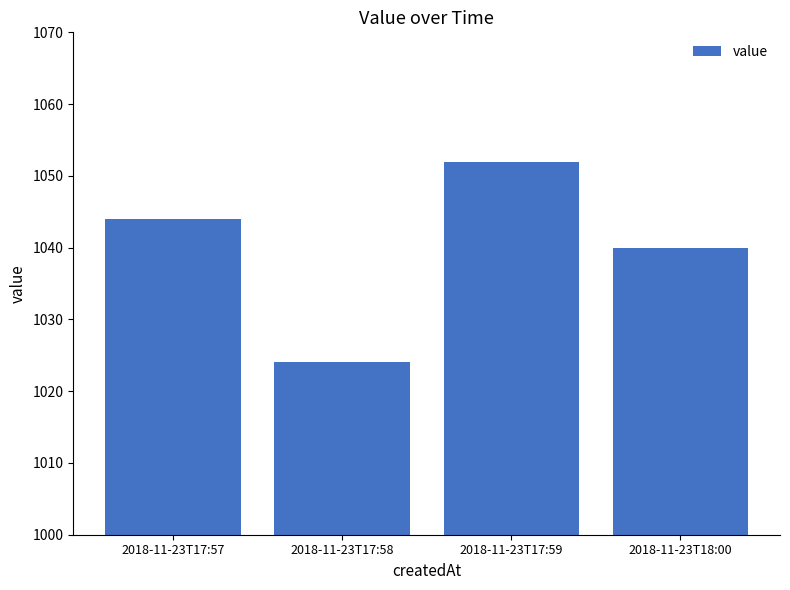

What is the difference between the values at 2018-11-23T17:59 and 2018-11-23T17:58?

28